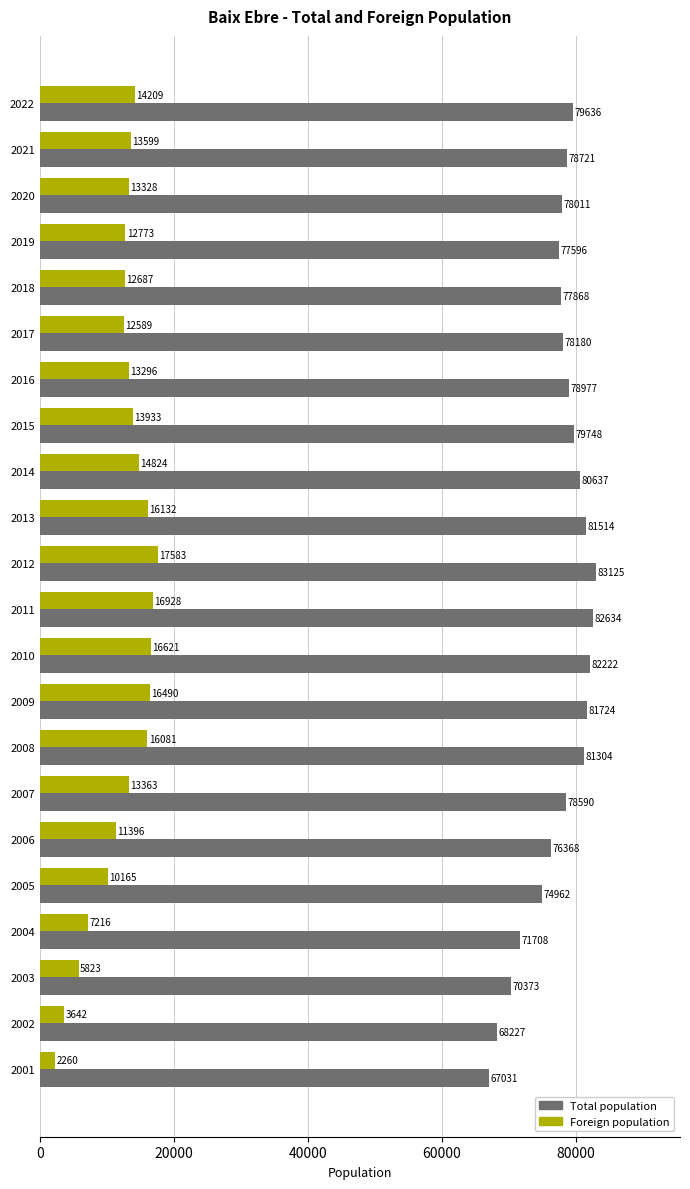

How many data points does each series have?

22